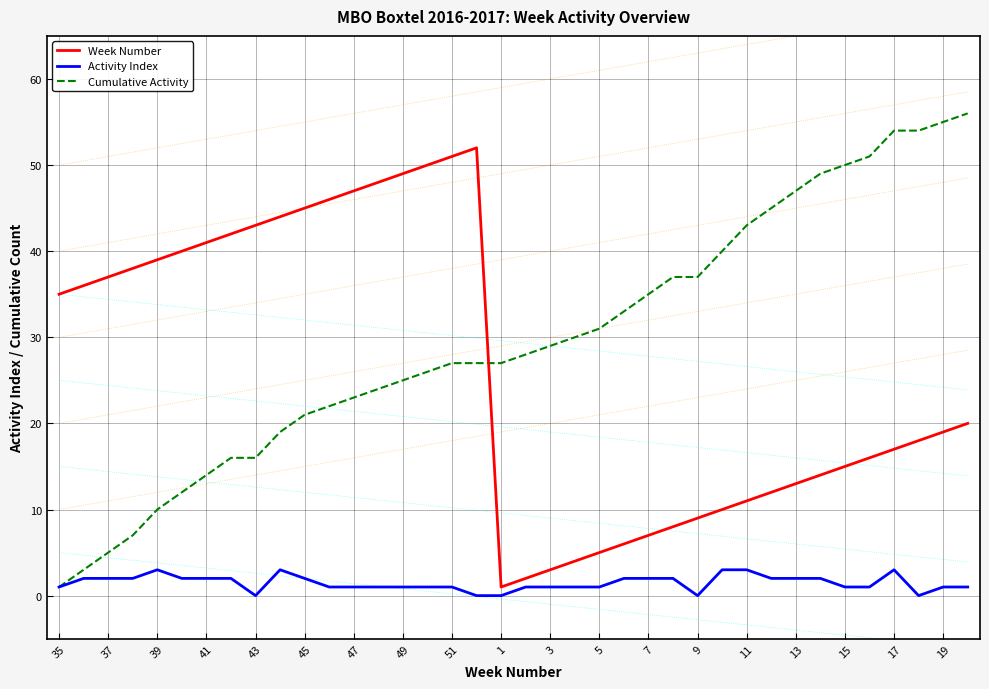

True or false: Cumulative Activity and Week Number cross at least once.

True